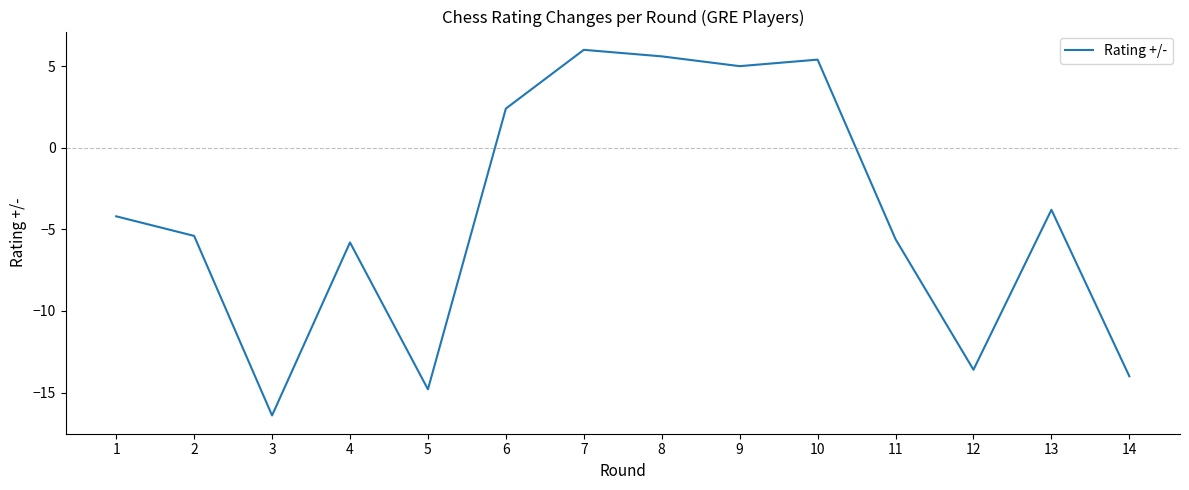

How many values are below -4?

8